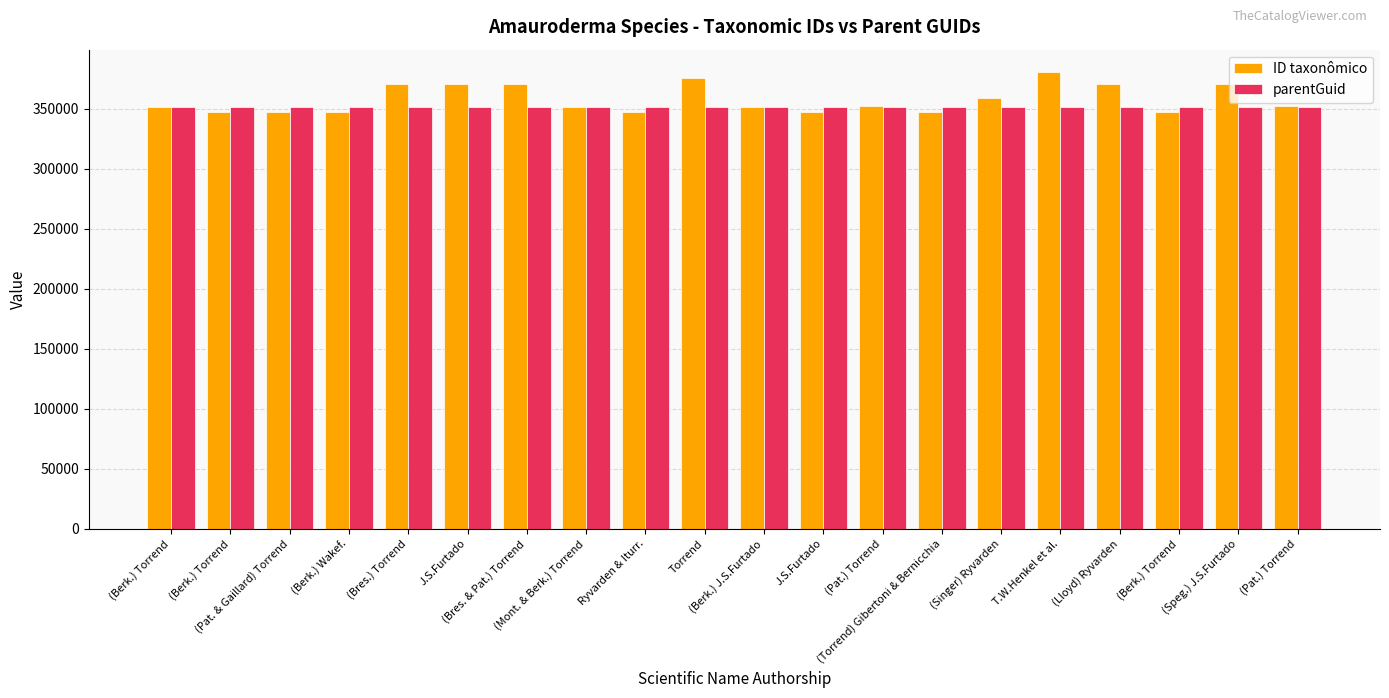

Count the number of data series in this chart.

2